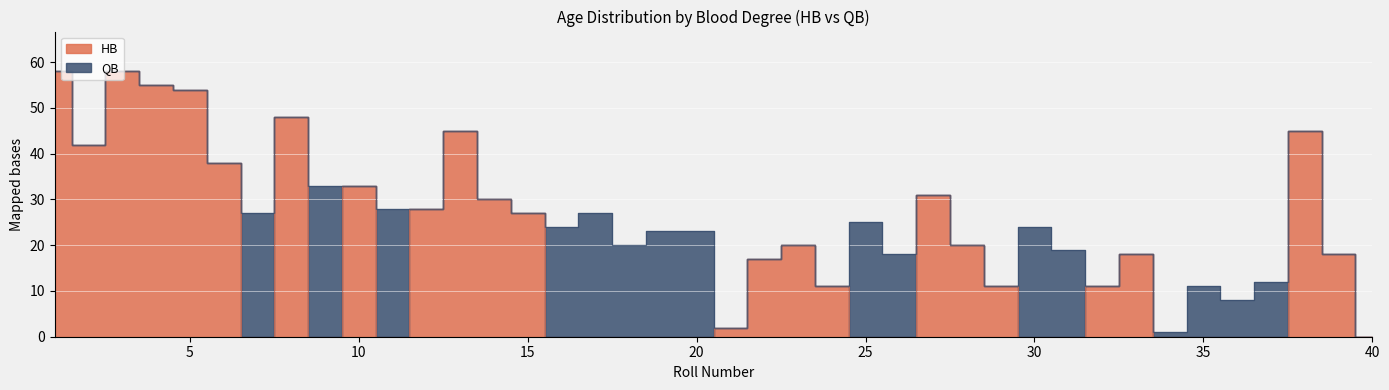

At which label is the value closest to 29?

12